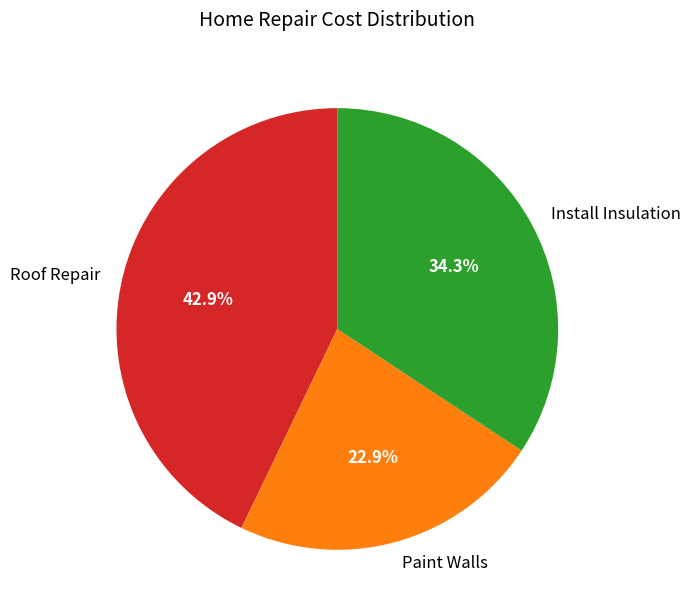

The Roof Repair slice represents 43% of the pie. True or false?

True